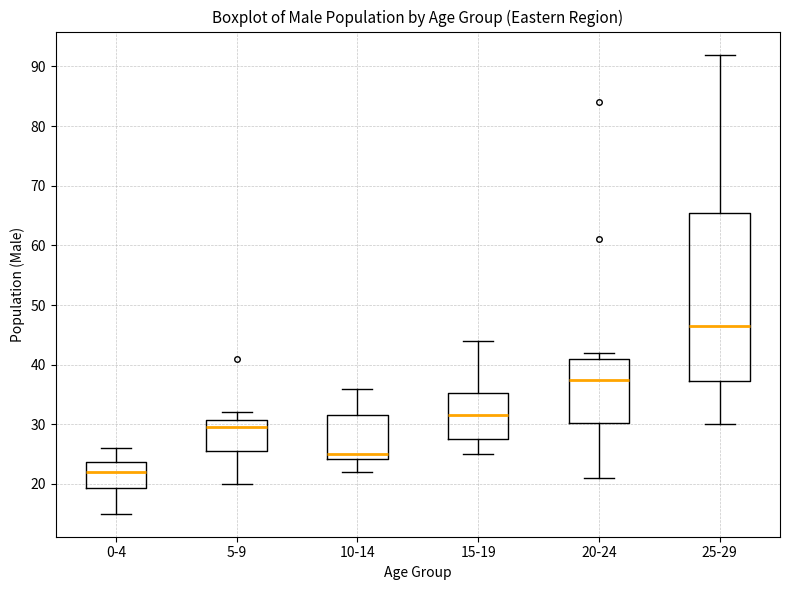

Comparing the boxes themselves (not the whiskers), which one is the tallest?

25-29